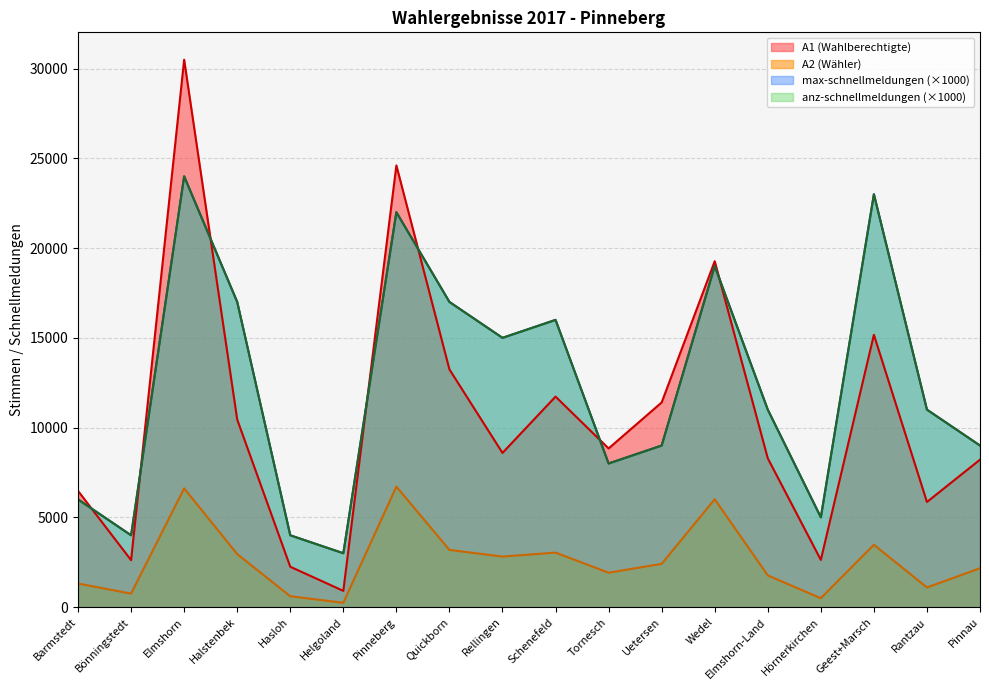

What is the label of the 17th point from the left?

Rantzau